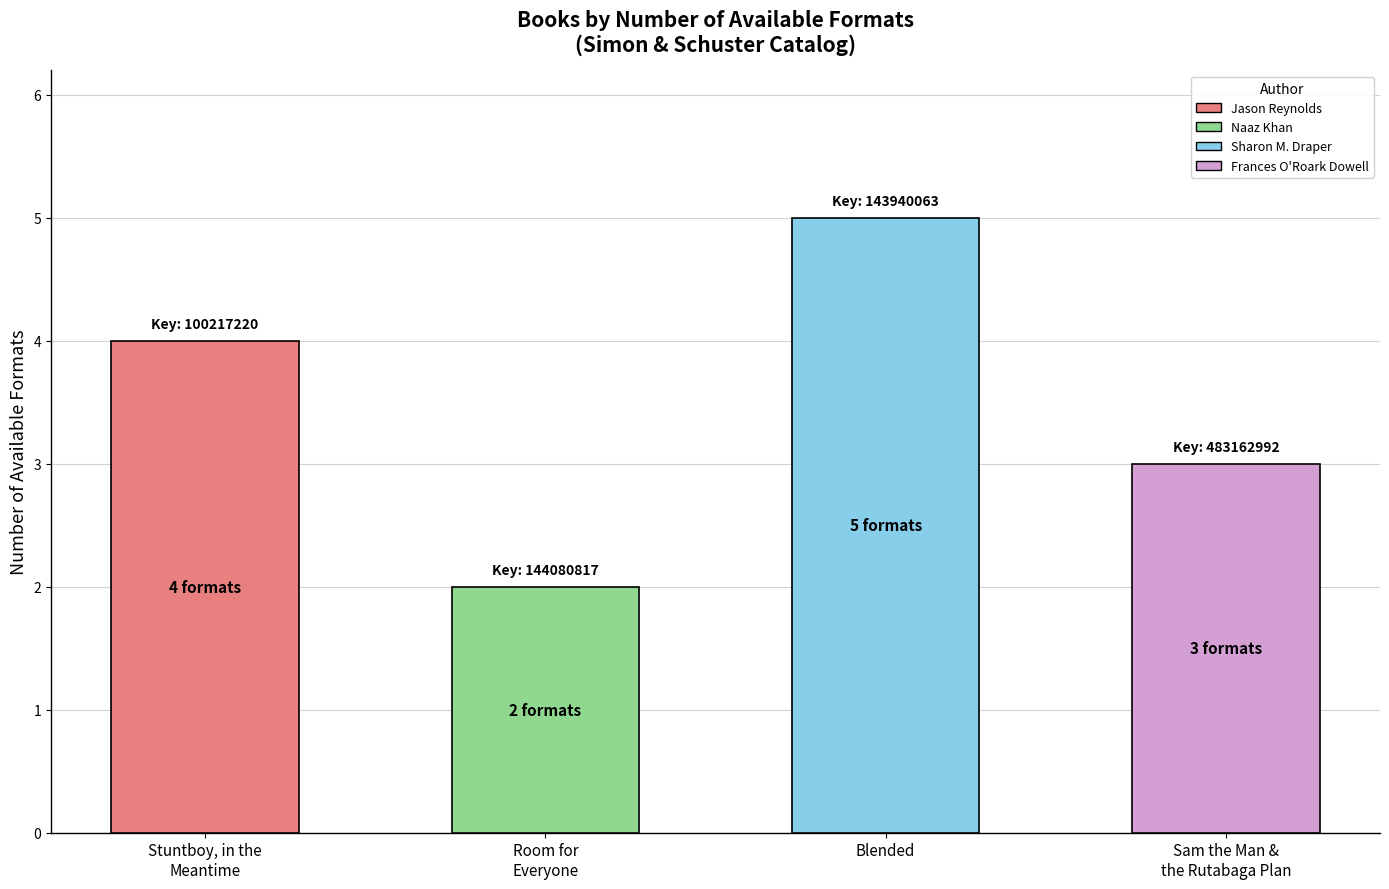

Does the chart contain any negative values?

No